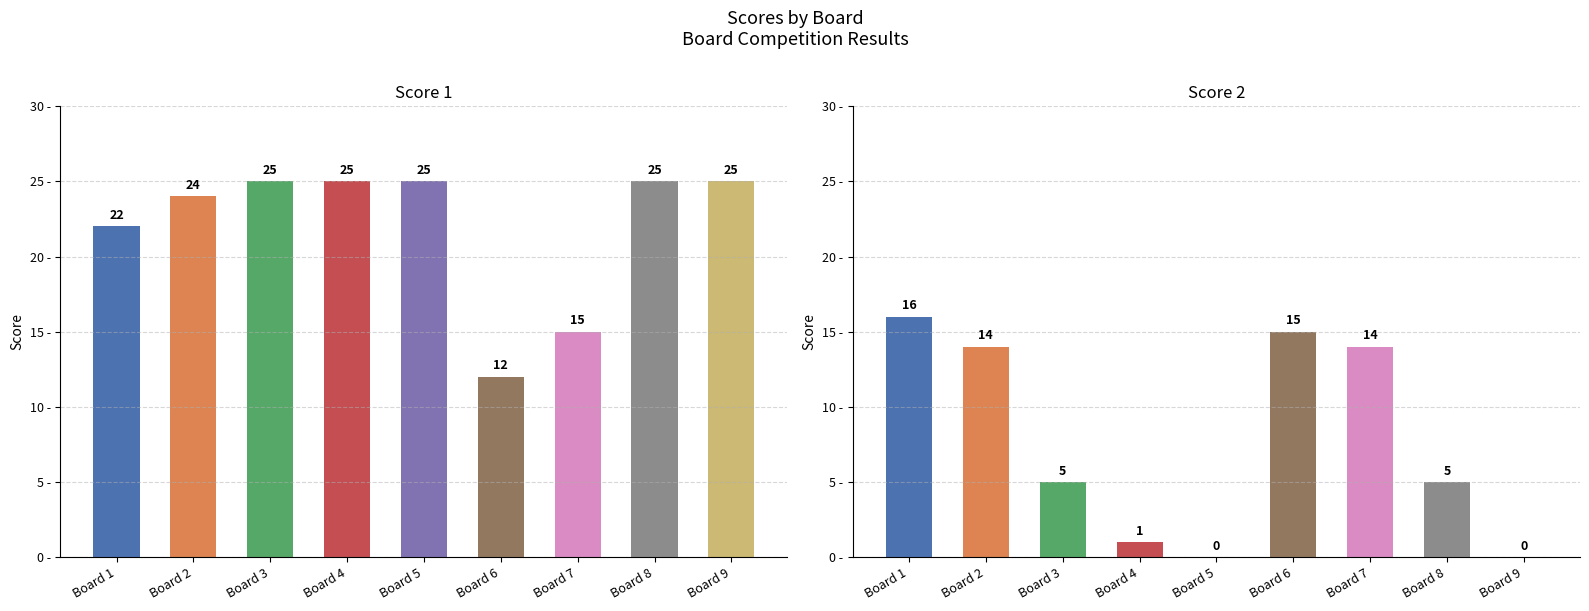

Is it true that Score 1 equals 12 at Board 6?

True